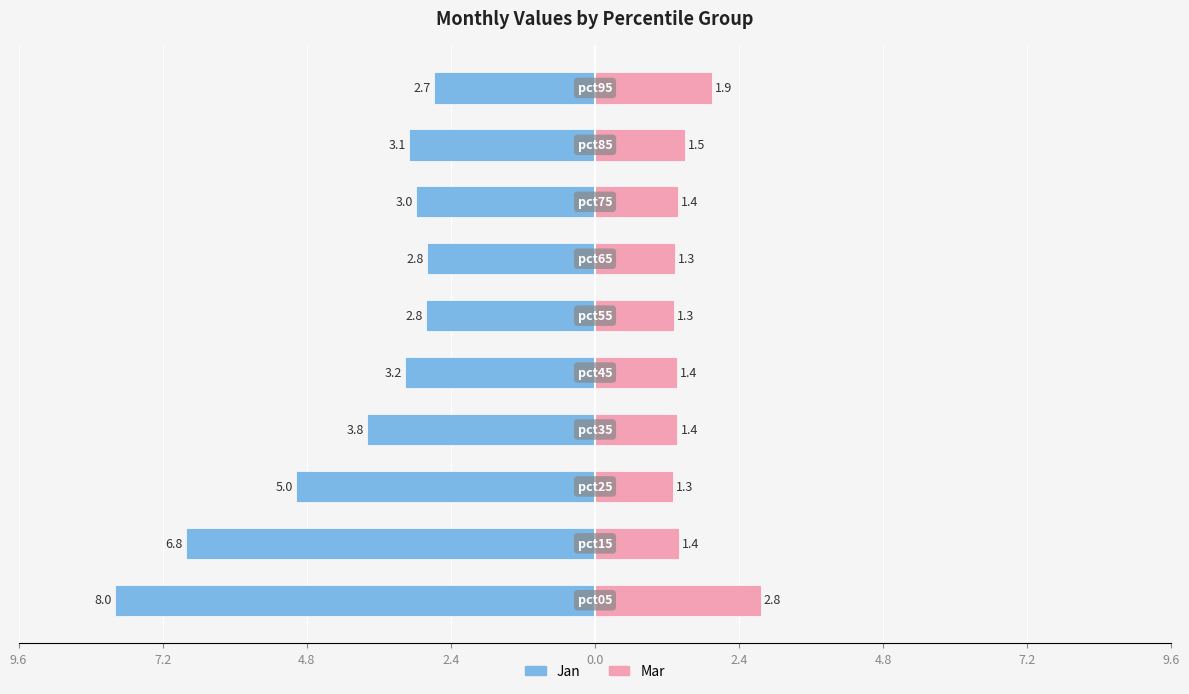

Between 0.0 and 2.4, which is larger?

2.4